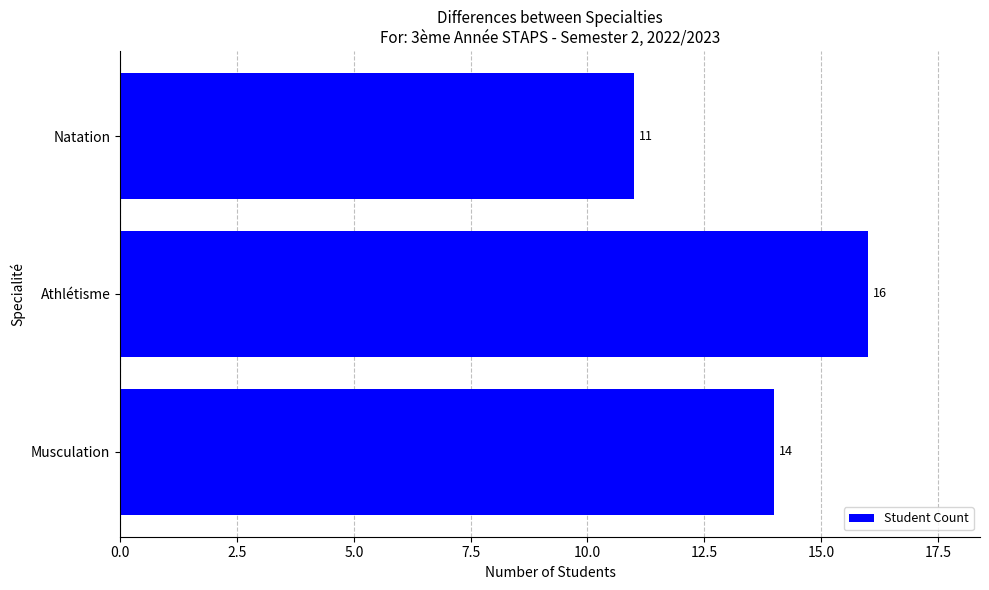

Count the values in the range 11 to 16.

3